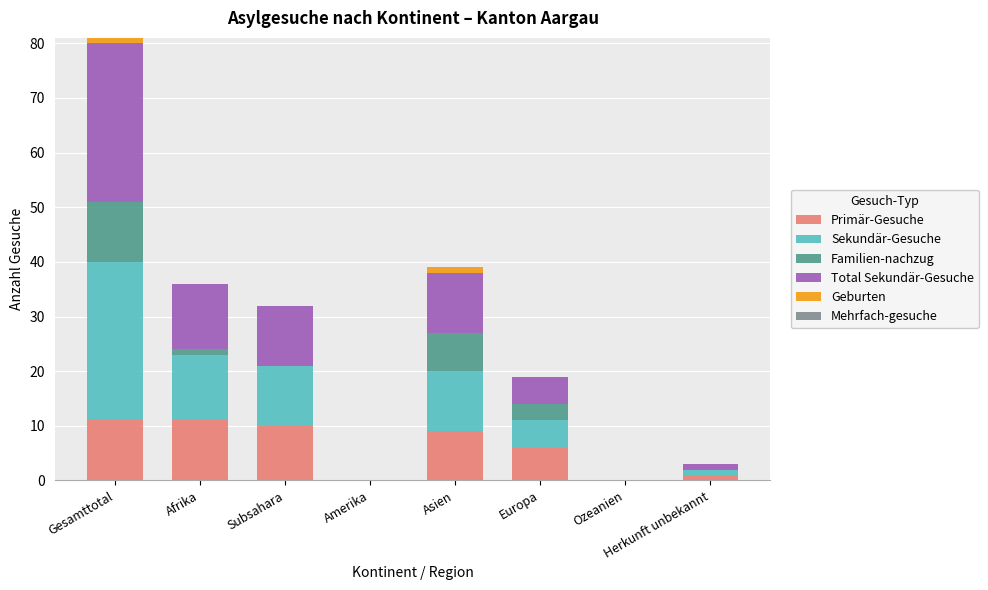

Count the number of categories in the chart.

8